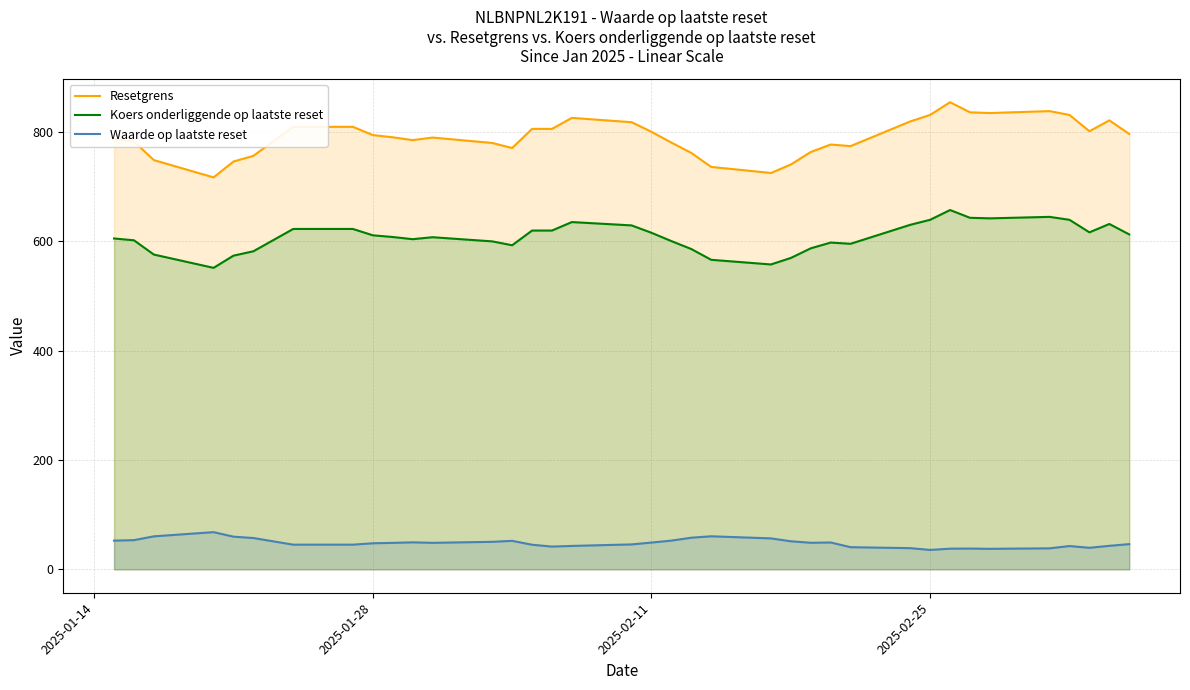

Reading left to right, list all the values displayed in this chart.

Resetgrens: 786.5	782.2	748.3	716.7	745.7	756.1	809.1	809.1	794.0	790.0	784.8	789.5	779.6	770.4	805.4	805.4	825.5	817.6	800.0	780.3	761.4	735.8	724.8	740.2	763.1	776.8	773.9	819.0	831.0	854.1	835.6	834.3	837.9	830.8	801.1	821.0	796.1
Koers onderliggende op laatste reset: 605.0	601.7	575.6	551.3	573.6	581.6	622.4	622.4	610.8	607.7	603.7	607.3	599.7	592.6	619.5	619.5	635.0	628.9	615.4	600.2	585.7	566.0	557.5	569.4	587.0	597.5	595.3	630.0	639.2	657.0	642.8	641.8	644.5	639.1	616.2	631.5	612.4
Waarde op laatste reset: 52.6	53.5	60.4	68.1	59.8	57.3	45.2	45.2	47.8	48.5	49.4	48.6	50.4	52.2	45.1	41.7	42.9	45.7	49.0	52.6	57.9	60.5	56.7	51.4	48.6	49.2	40.6	38.8	35.6	37.9	38.1	37.6	38.5	42.7	39.5	43.1	46.2